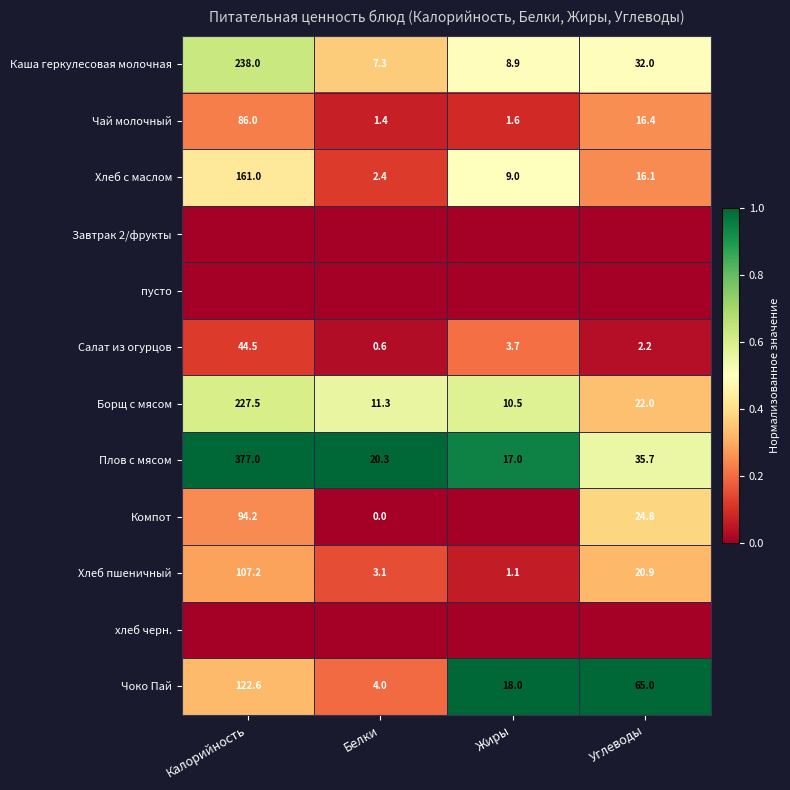

At which category does the chart reach its minimum across all series?

Калорийность